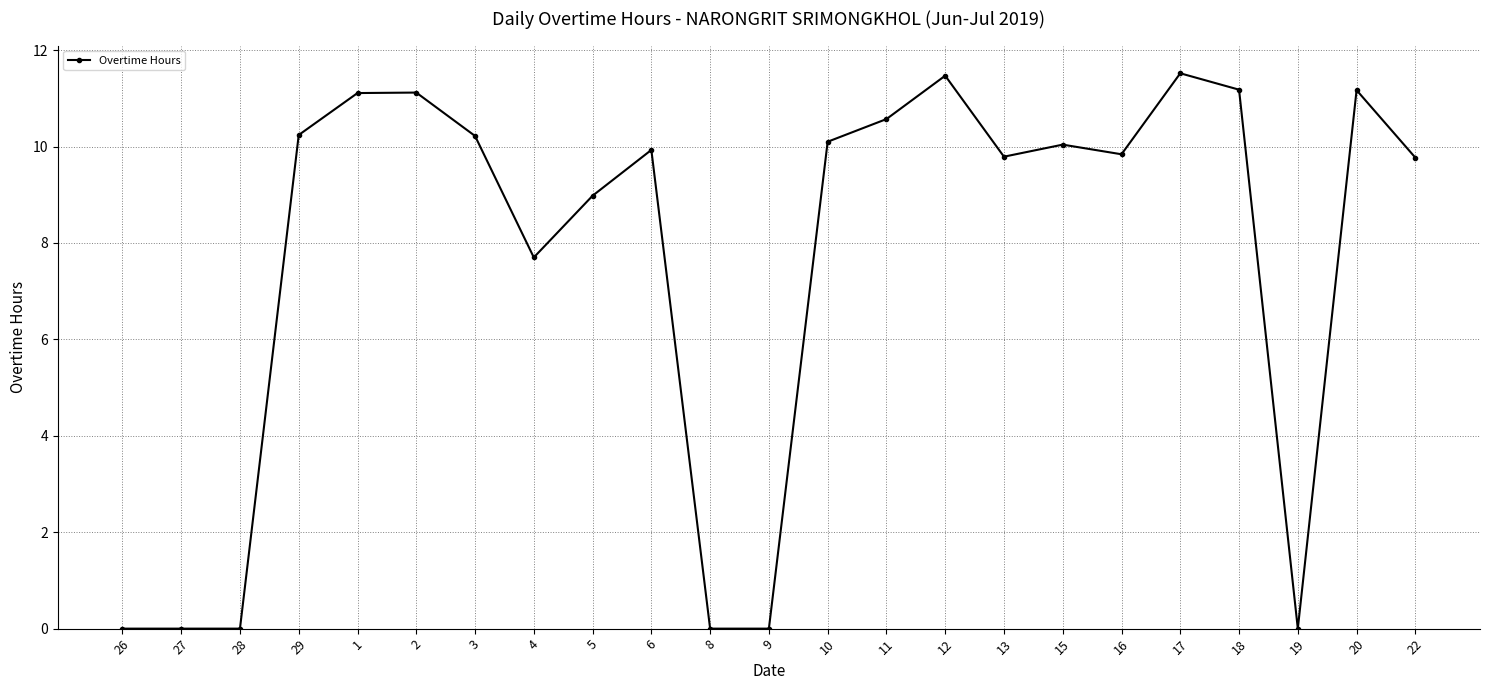

What is the change in value from 3 to 10?

-0.1